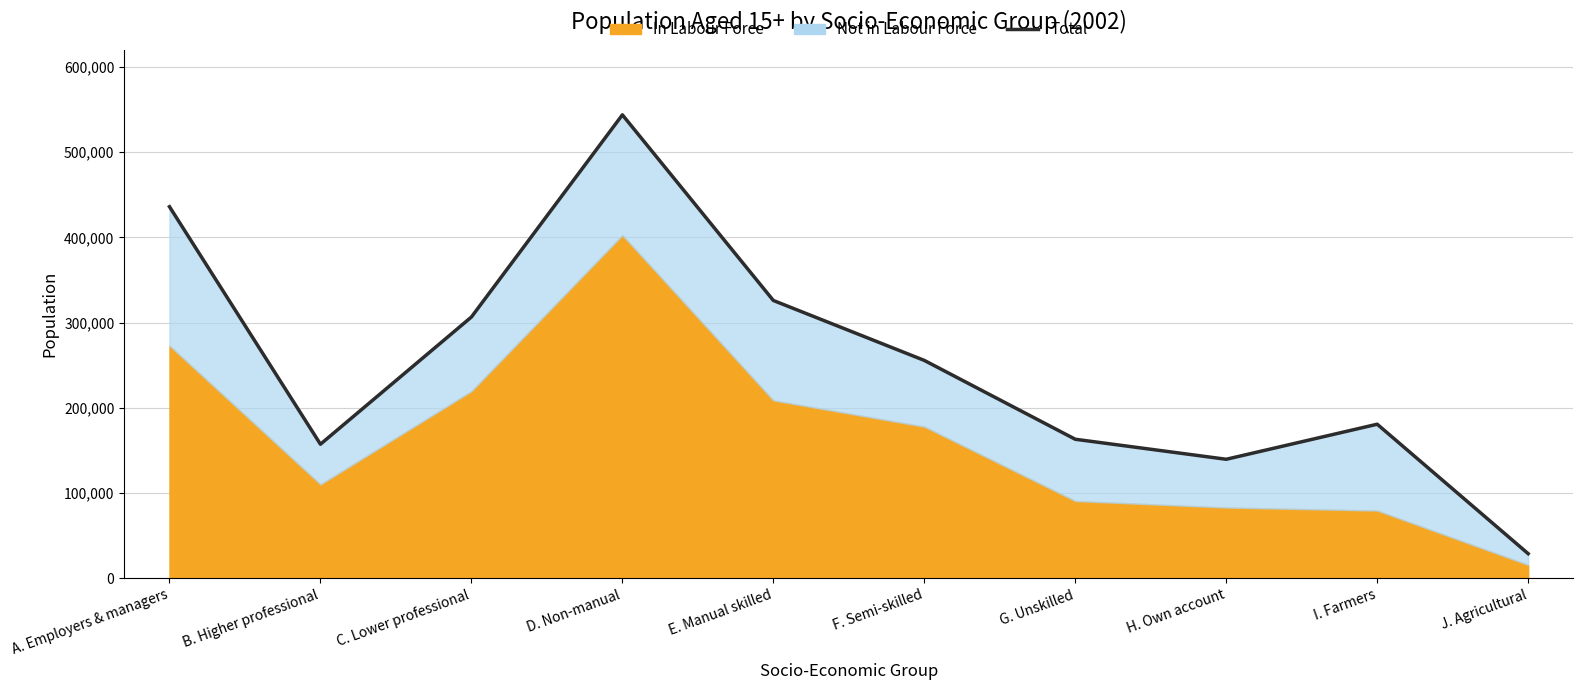

What is the maximum value shown in the chart?

543834